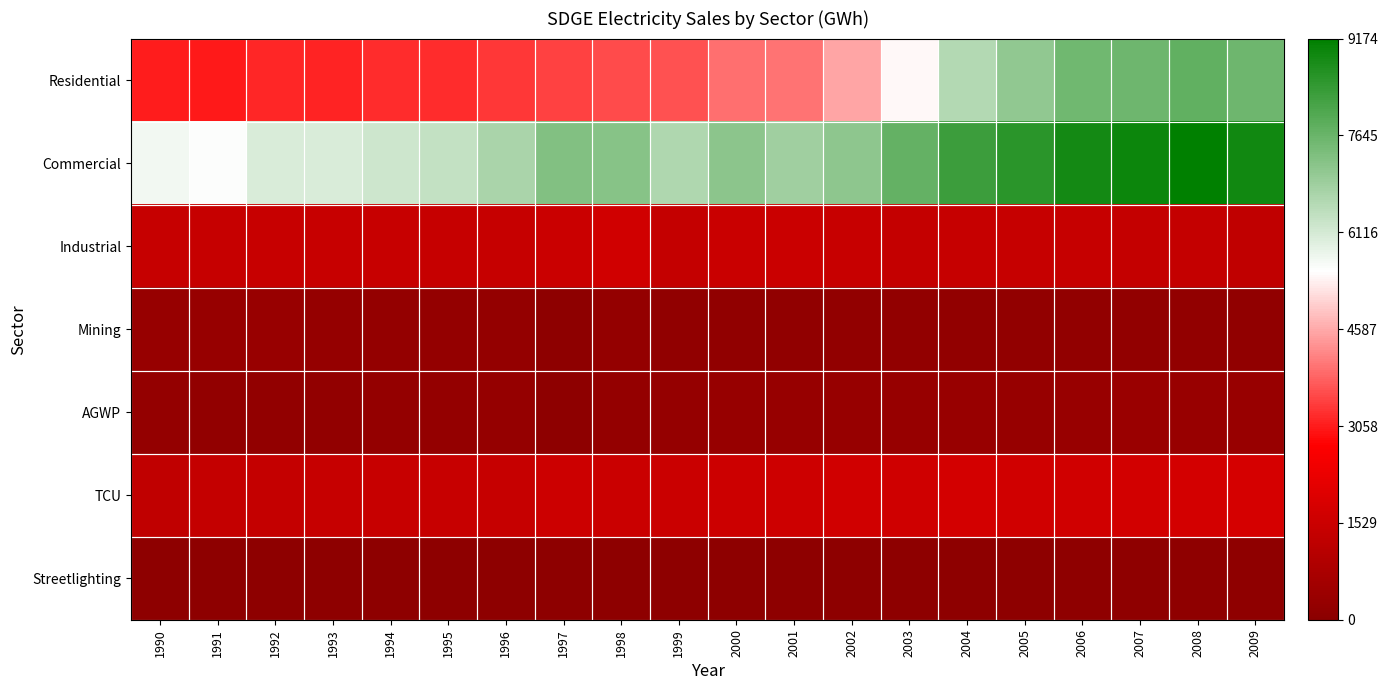

At how many categories does at least one series exceed 1974?

20